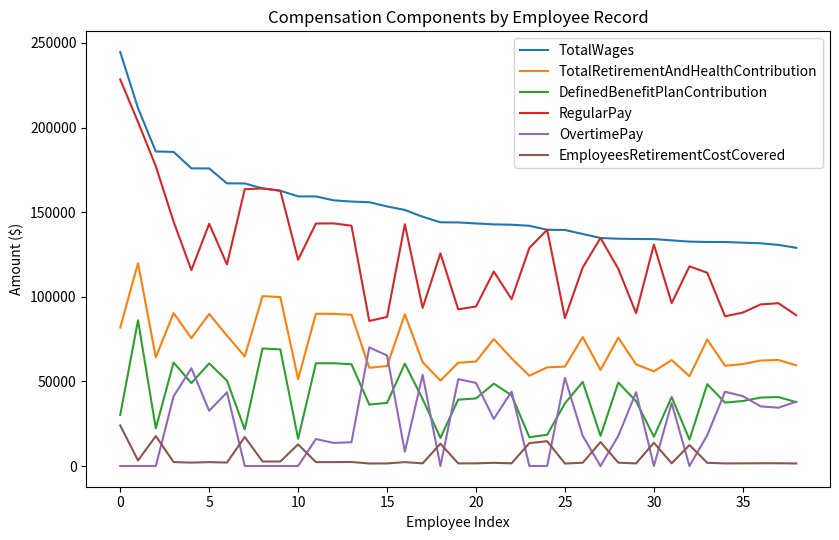

True or false: TotalRetirementAndHealthContribution and EmployeesRetirementCostCovered intersect in this chart.

False